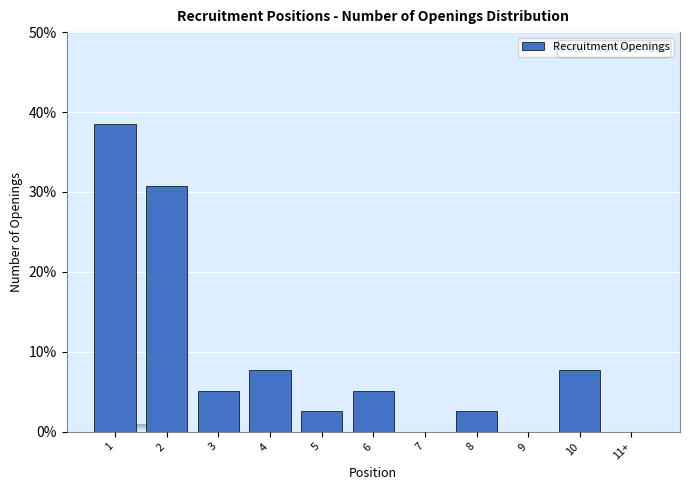

Reading right to left, transcribe all the data shown in this chart.

11+=0.0	10=7.7	9=0.0	8=2.6	7=0.0	6=5.1	5=2.6	4=7.7	3=5.1	2=30.8	1=38.5